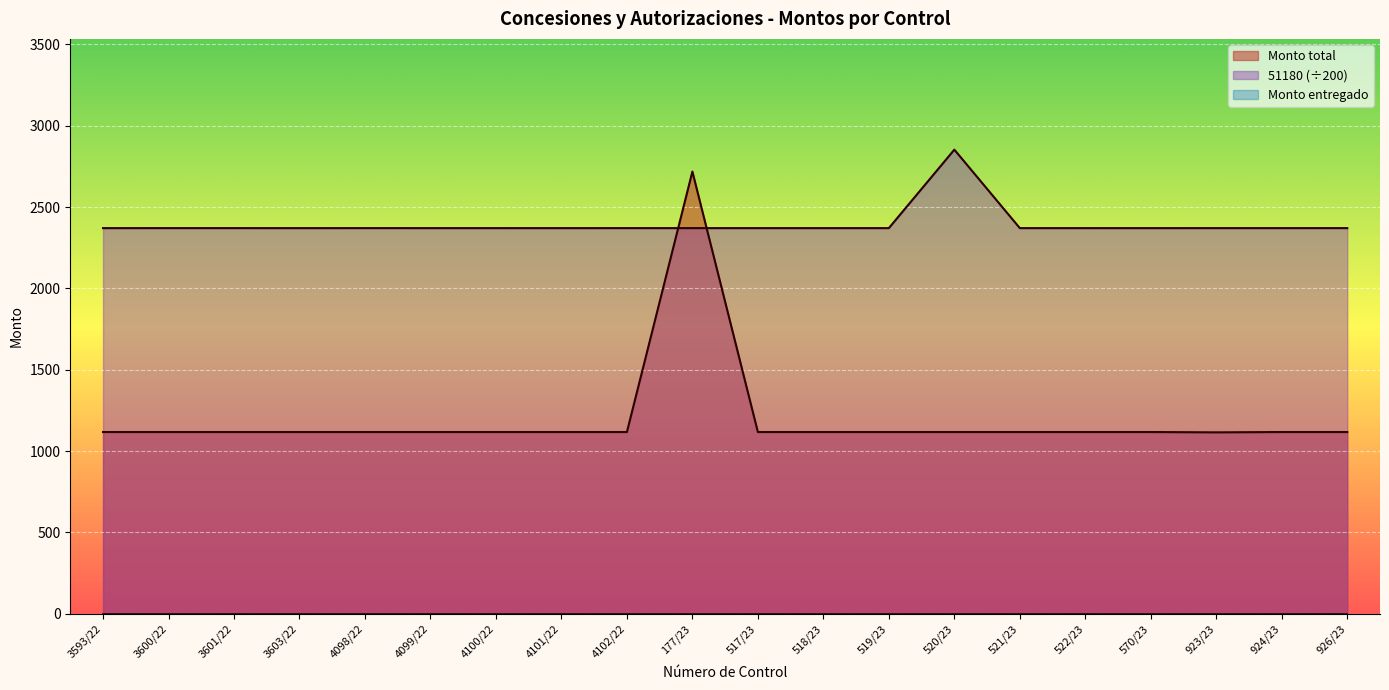

At which category does 51180 reach its first local valley?

3603/22